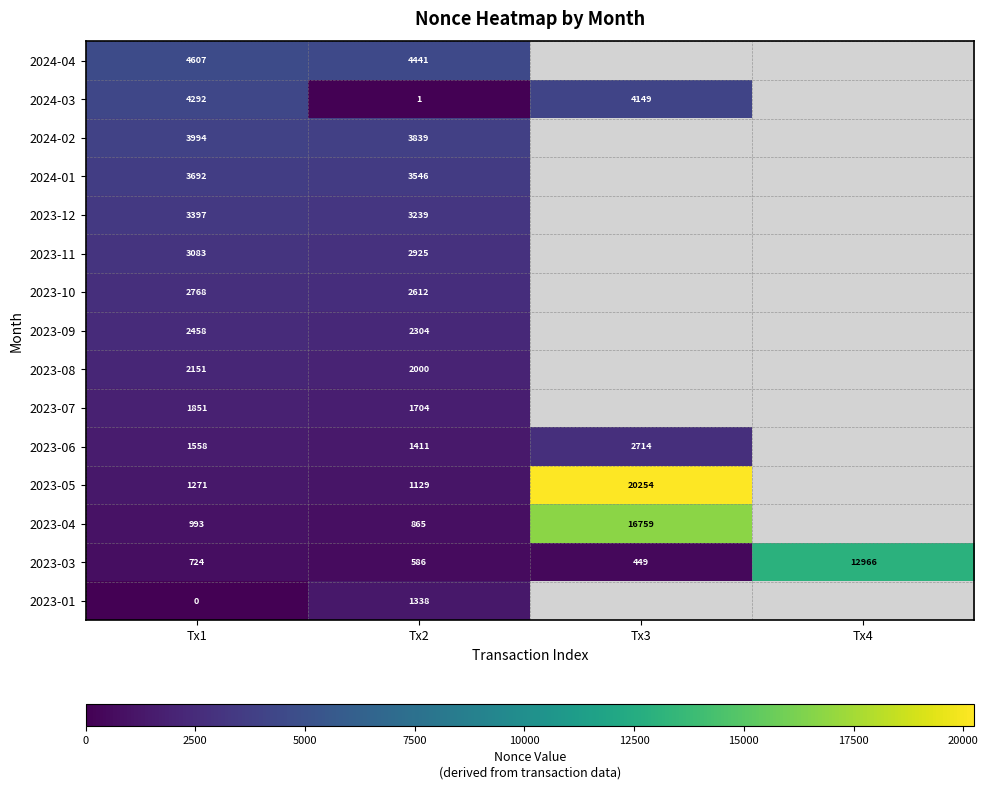

Rank the series at Tx2 from lowest to highest value.

2024-03, 2023-03, 2023-04, 2023-05, 2023-01, 2023-06, 2023-07, 2023-08, 2023-09, 2023-10, 2023-11, 2023-12, 2024-01, 2024-02, 2024-04